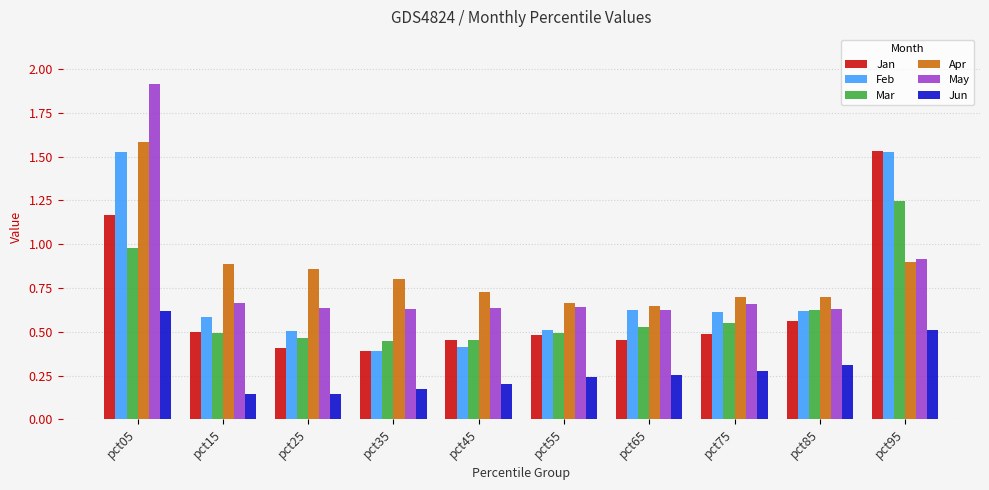

Which category has the highest value across all series?

pct05